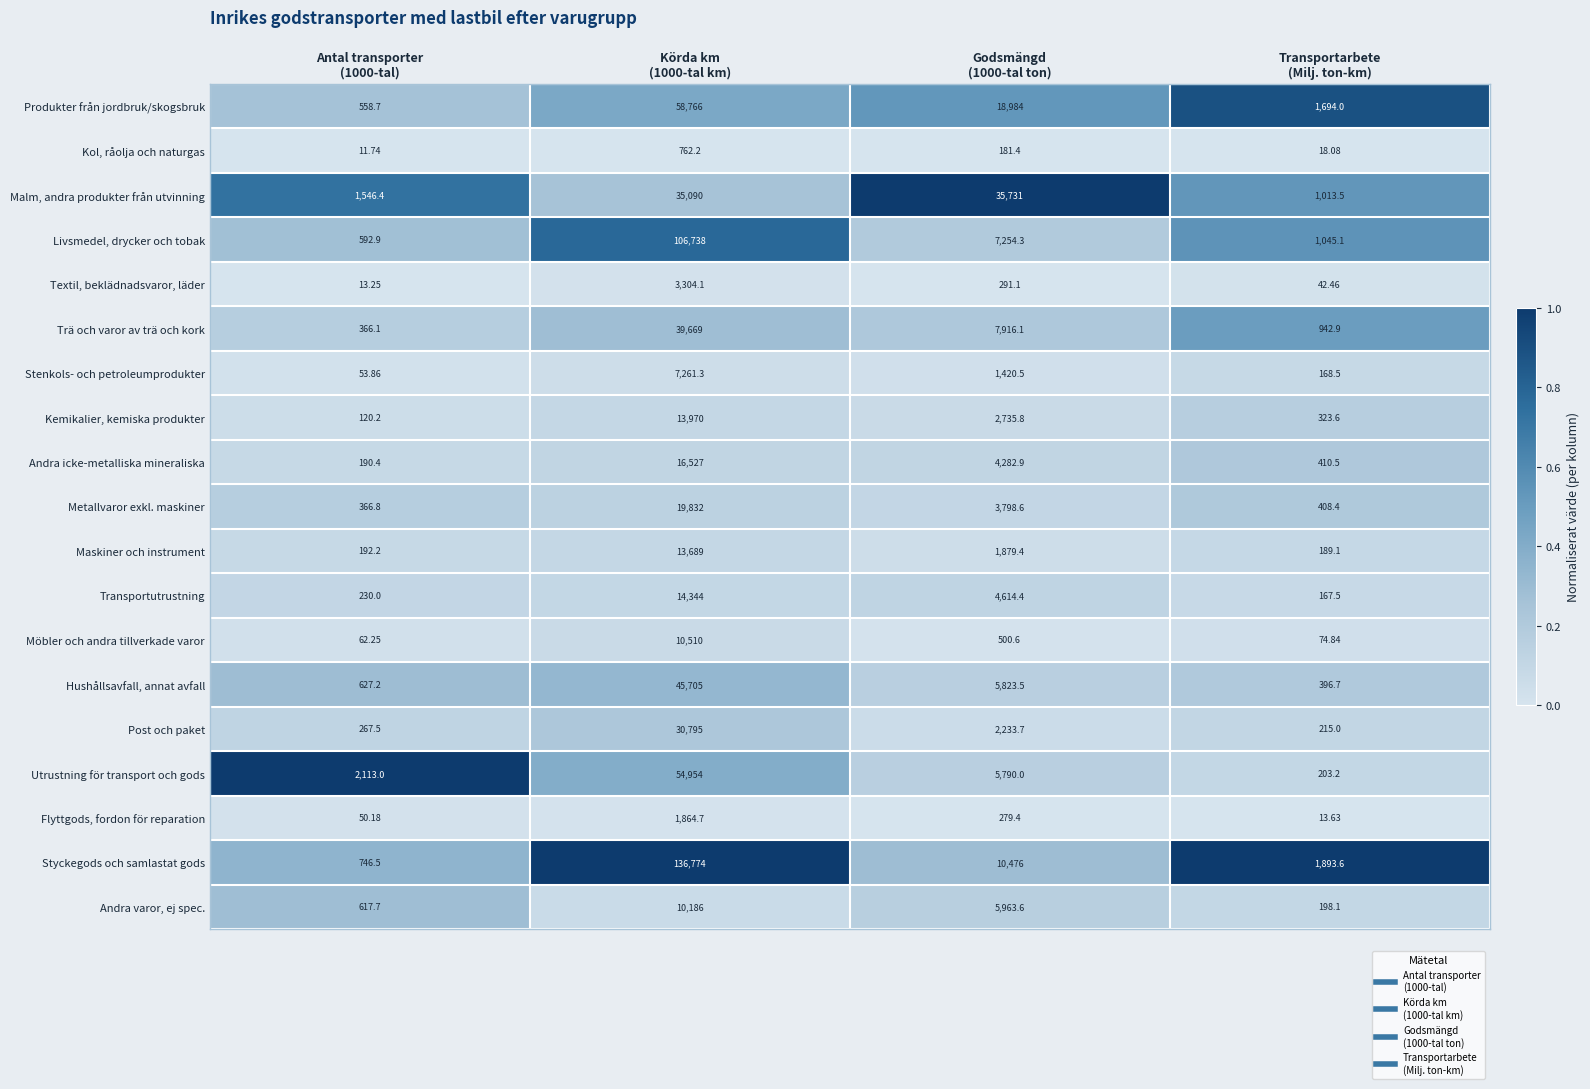

Which series has the largest total across all categories?

Styckegods och samlastat gods